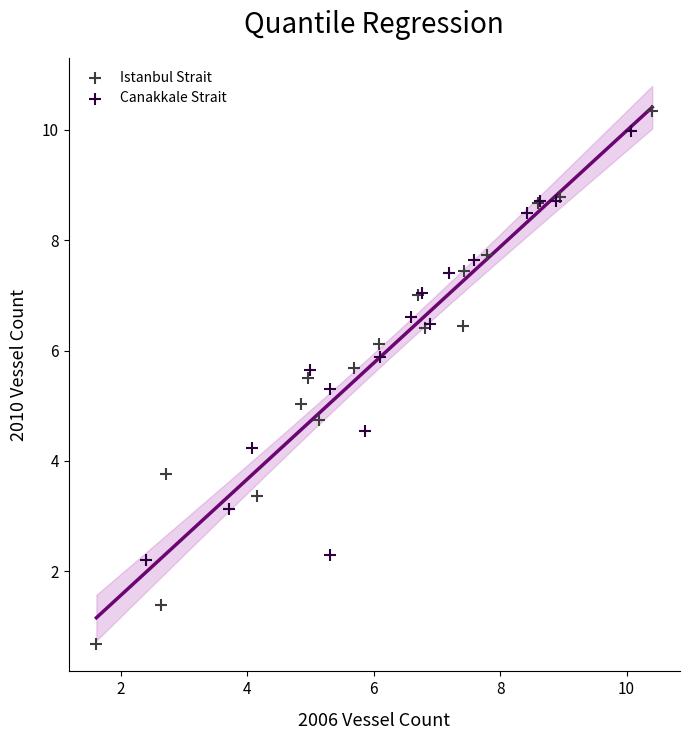

What are all the series names shown in the legend?

Istanbul Strait, Canakkale Strait